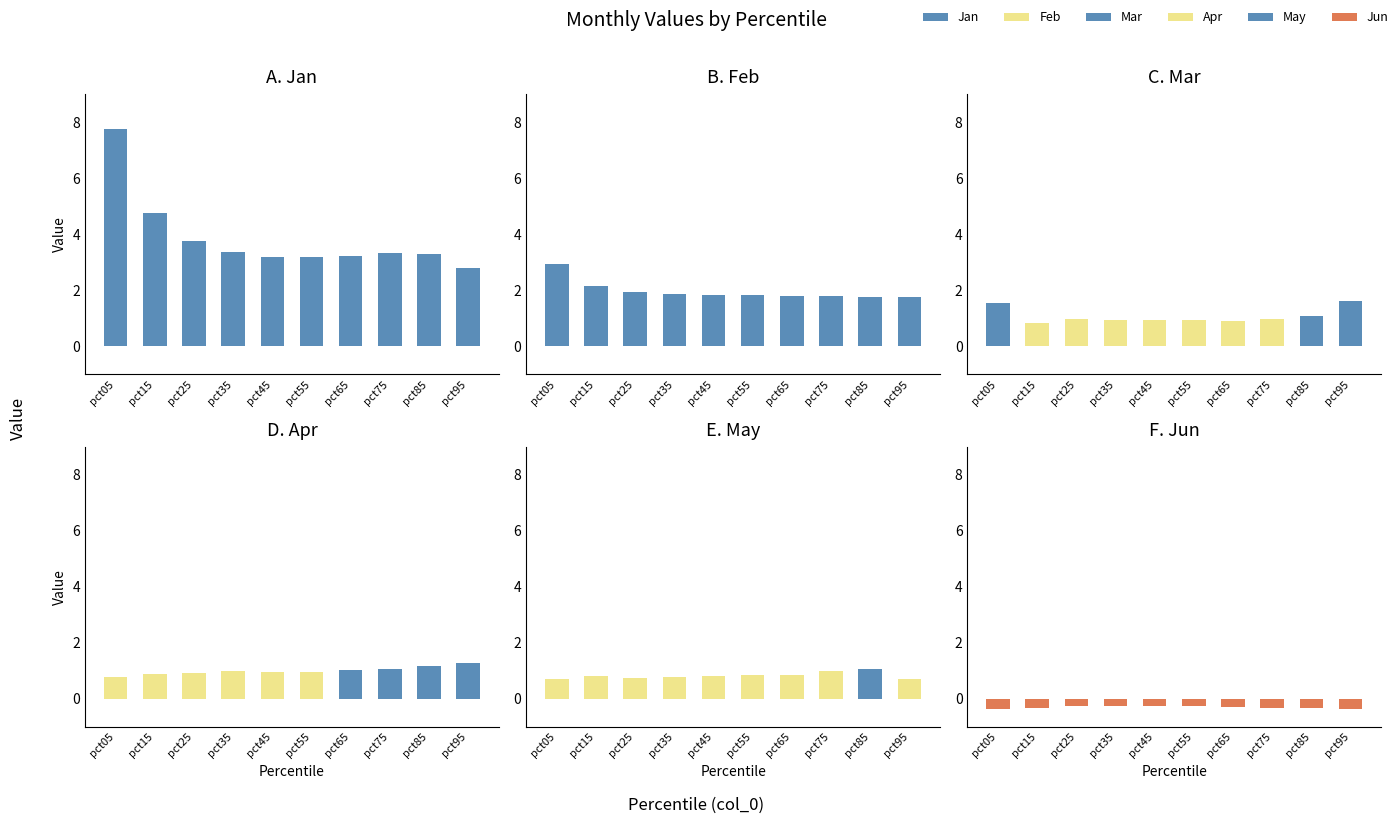

What is the highest value of the Jan series?

7.7